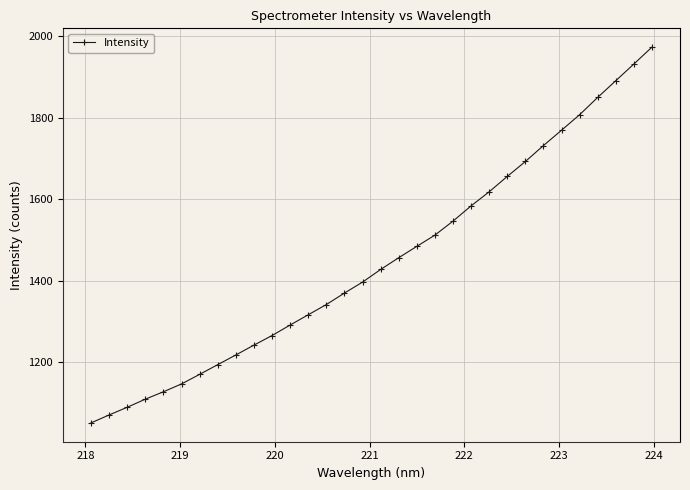

How many lines are shown in the chart?

1